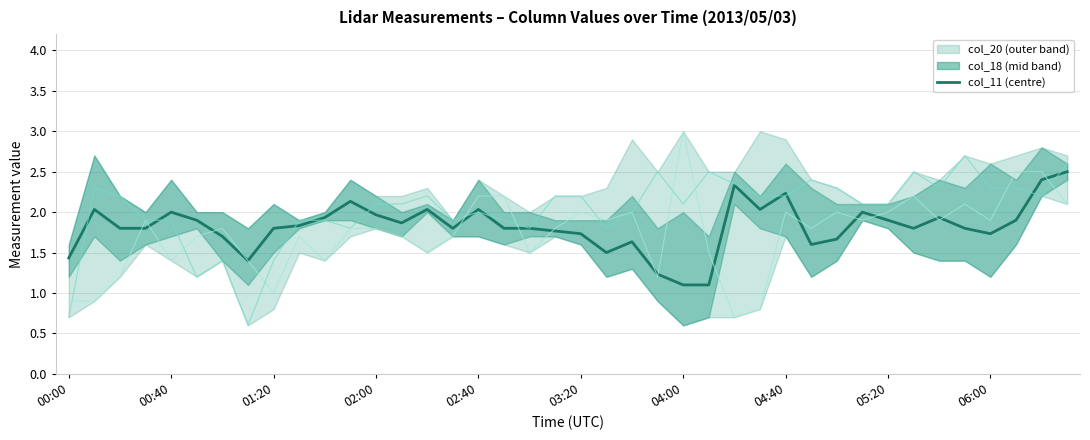

Rank the categories by col_11 value from highest to lowest.

39, 38, 26, 28, 11, 27, 00:40, 14, 16, 02:40, 31, 12, 10, 34, 03:20, 32, 37, 13, 06:00, 01:20, 02:00, 05:20, 15, 17, 18, 33, 35, 19, 20, 36, 04:00, 30, 22, 29, 21, 00:00, 04:40, 23, 24, 25